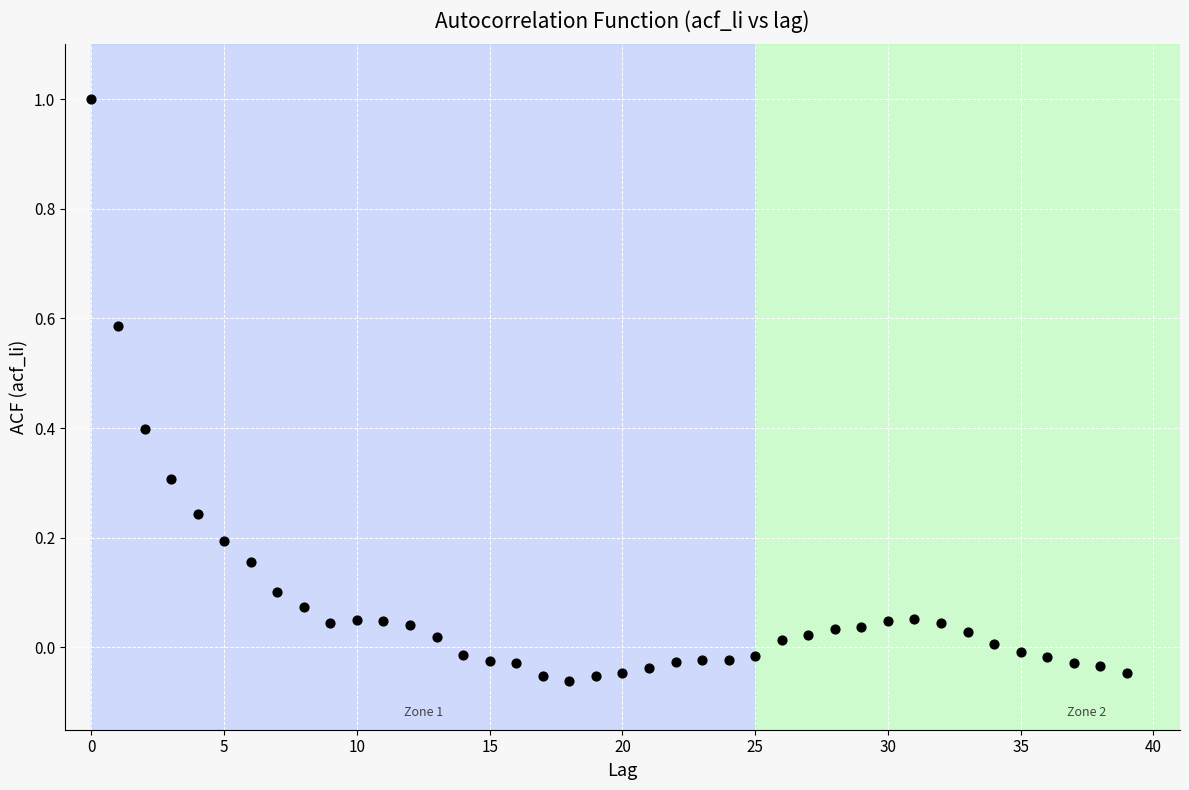

What is the range of Y values (max minus min)?

1.1